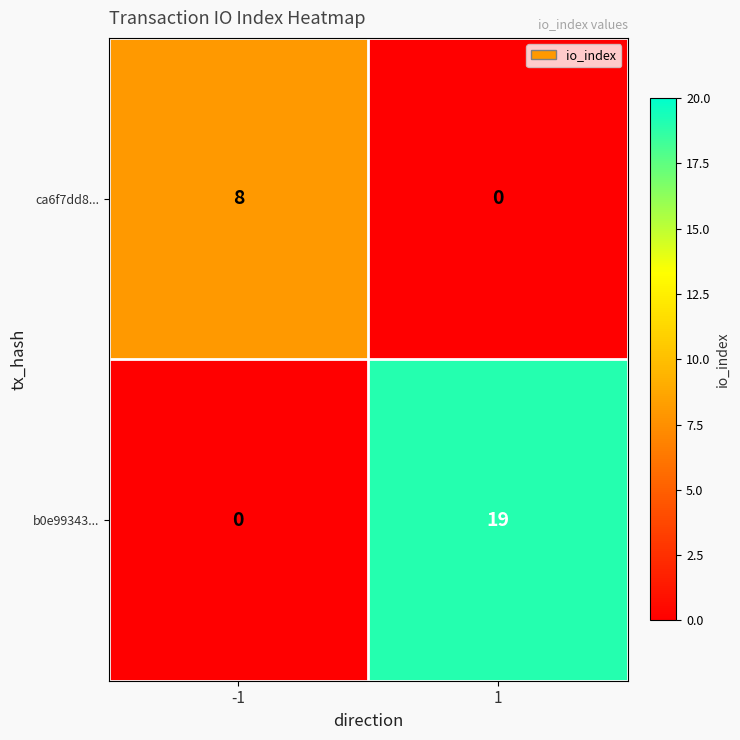

What is the difference between the maximum and minimum values in the b0e99343... series?

19